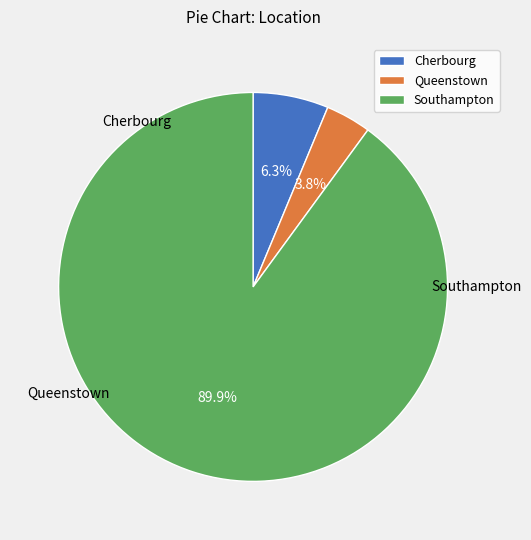

How many segments does this pie chart have?

3